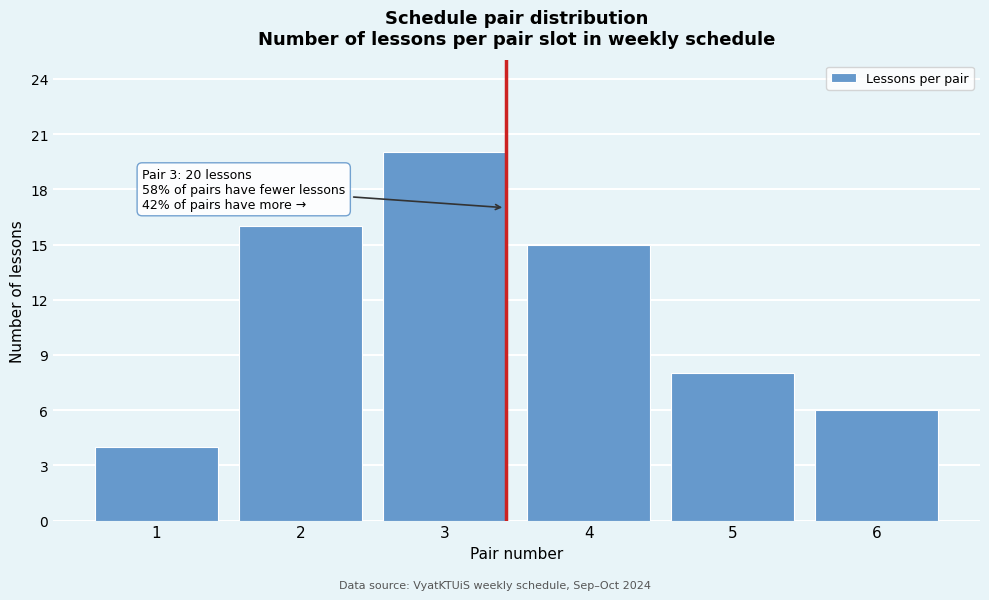

Reading left to right, list all the values displayed in this chart.

1=4	2=16	3=20	4=15	5=8	6=6